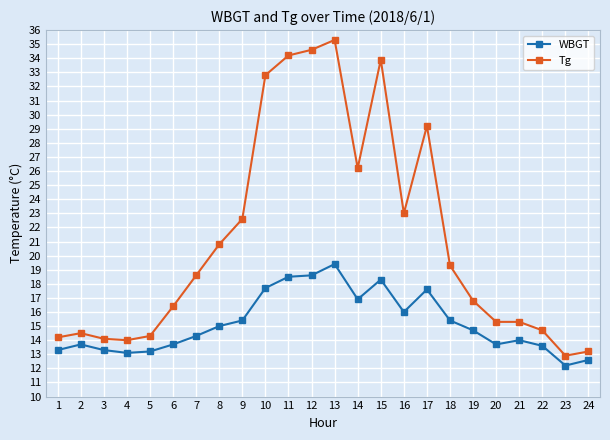

At which category does the chart reach its minimum across all series?

23